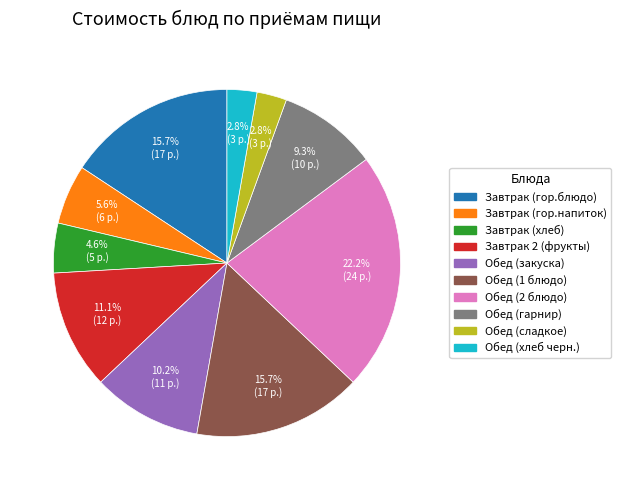

What is the largest slice in the pie chart?

Обед (2 блюдо)